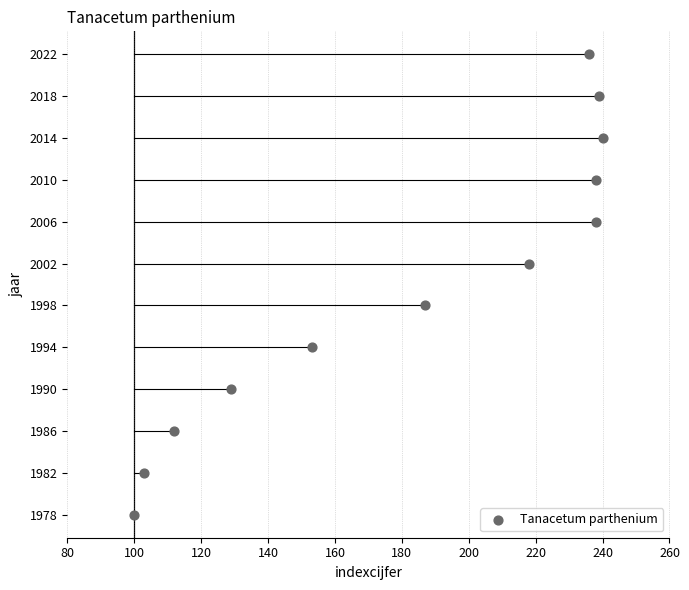

What is the average X value?

183